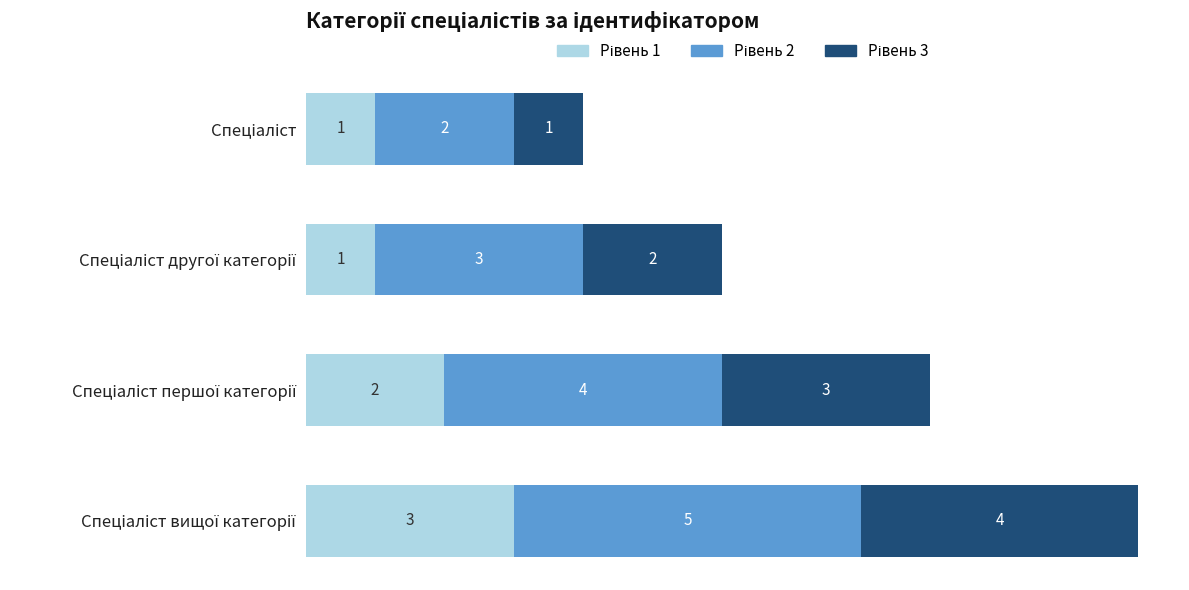

Count the number of categories in the chart.

4